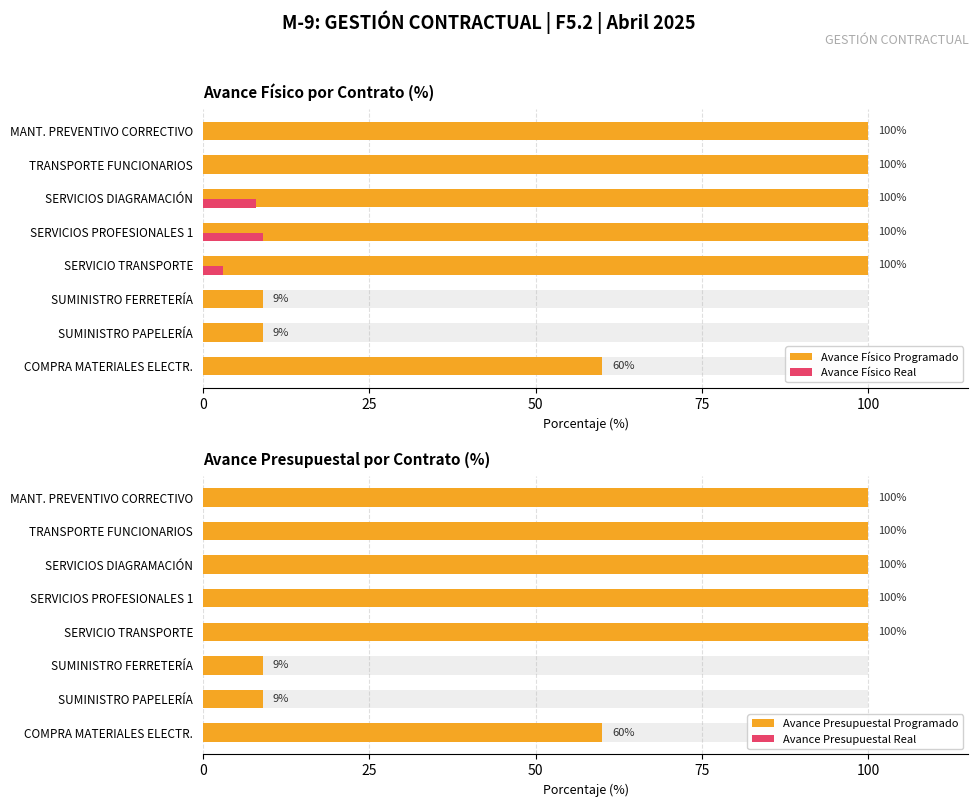

True or false: Avance Físico Programado has a value of 100.0 at TRANSPORTE FUNCIONARIOS.

True